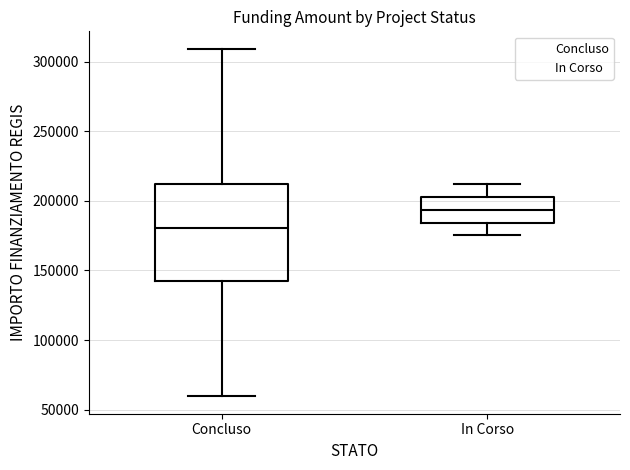

Which box has the highest median line?

In Corso